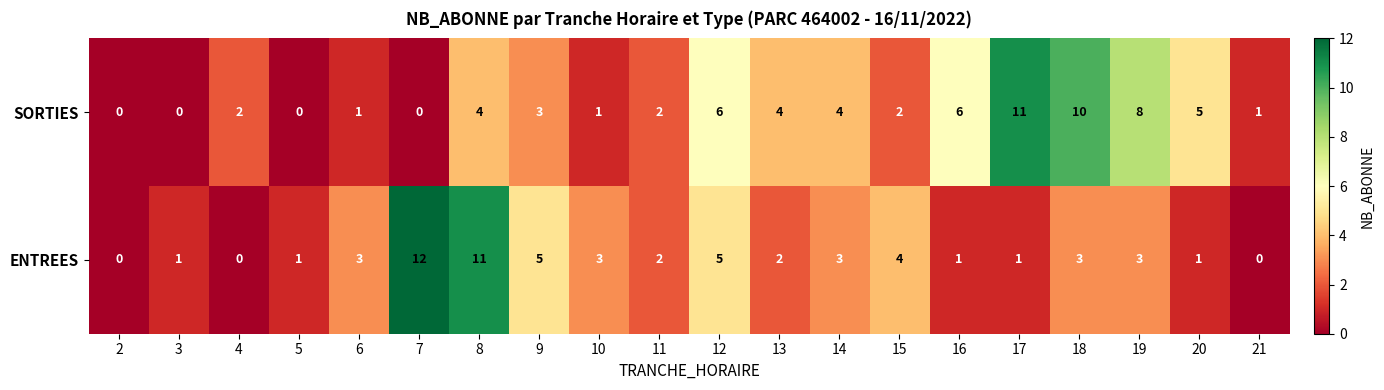

True or false: SORTIES has a value of 10 at 18.

True